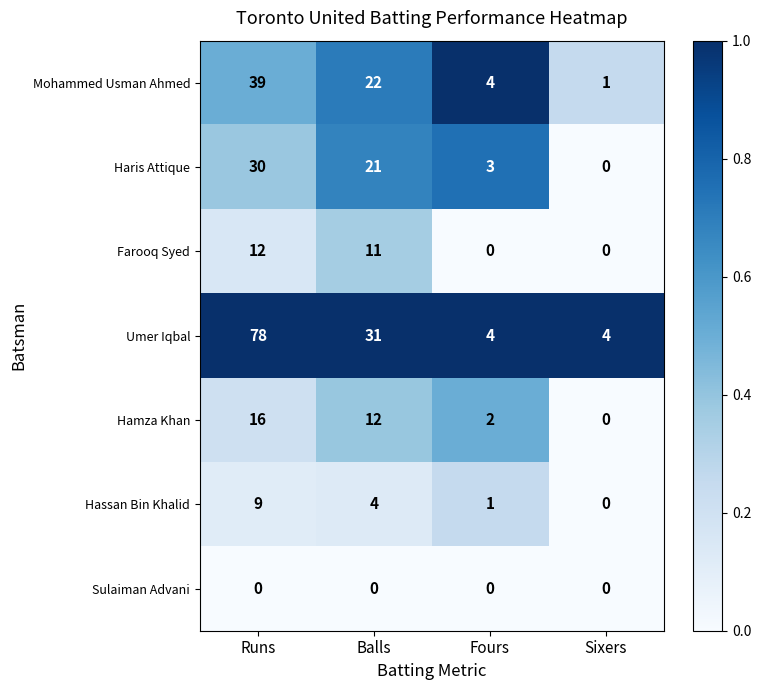

What is the difference between the highest and lowest values at Balls?

31